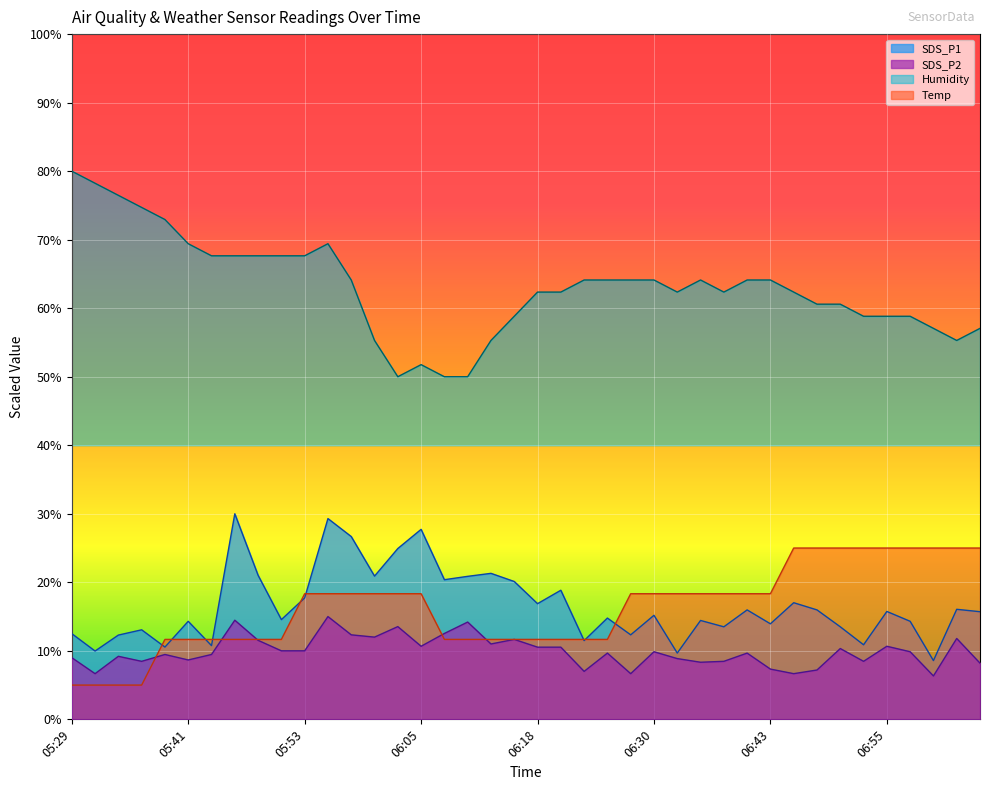

What is the average value of the Humidity series?

63.1